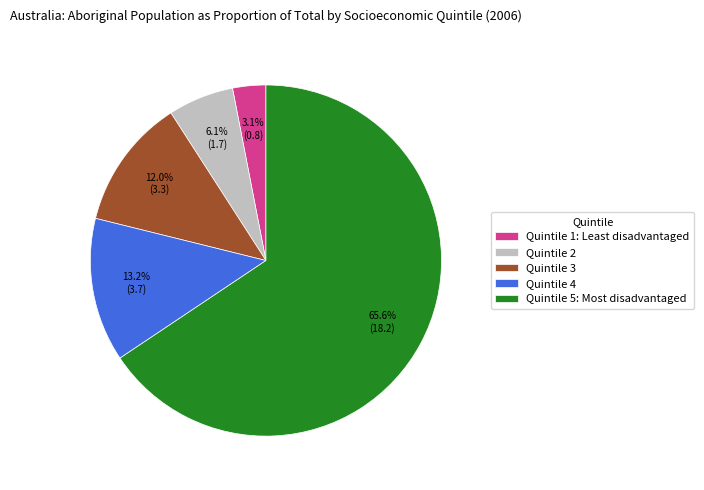

What percentage do Quintile 4 and Quintile 1: Least disadvantaged together represent?

16.3%